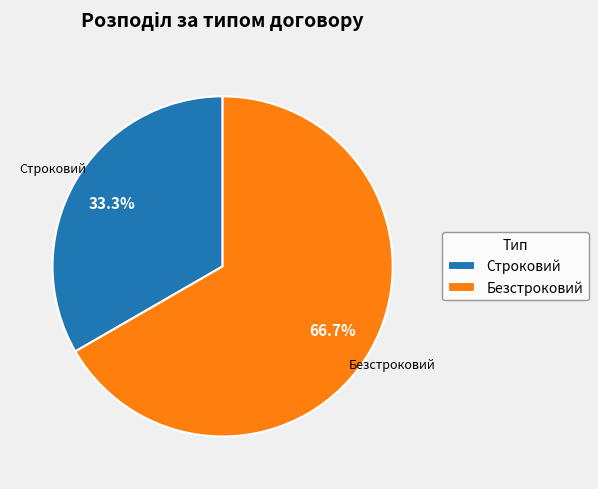

Is it true that Безстроковий is 79% of the pie?

False